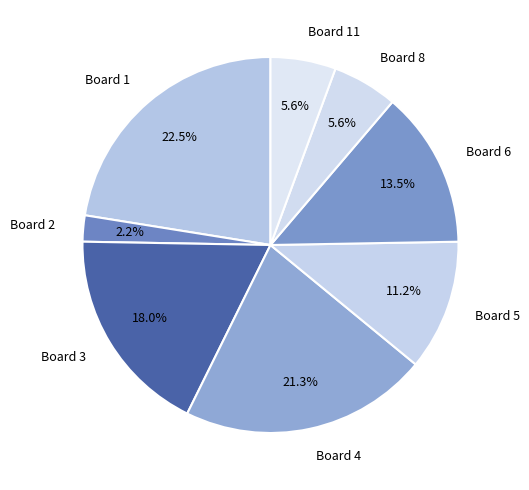

Is it true that Board 5 is 11% of the pie?

True